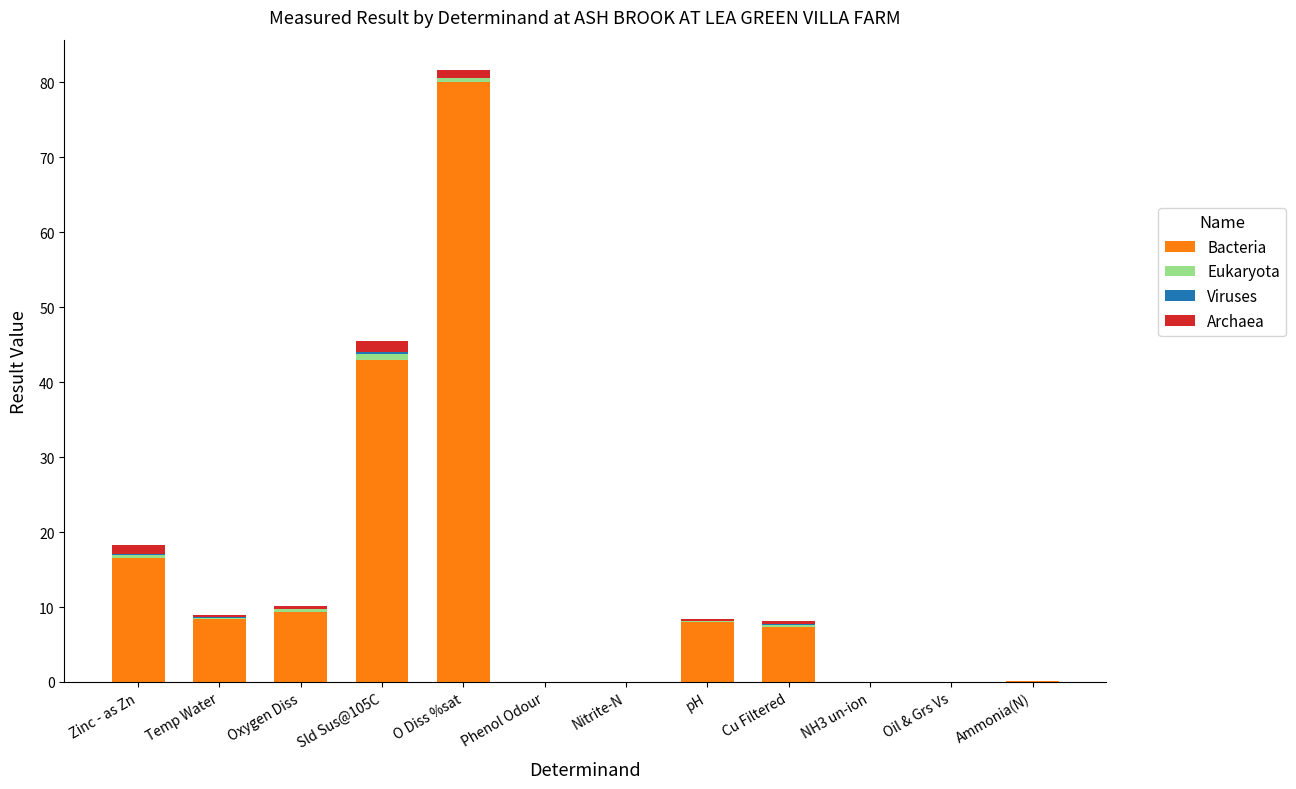

How many series are shown in this chart?

4